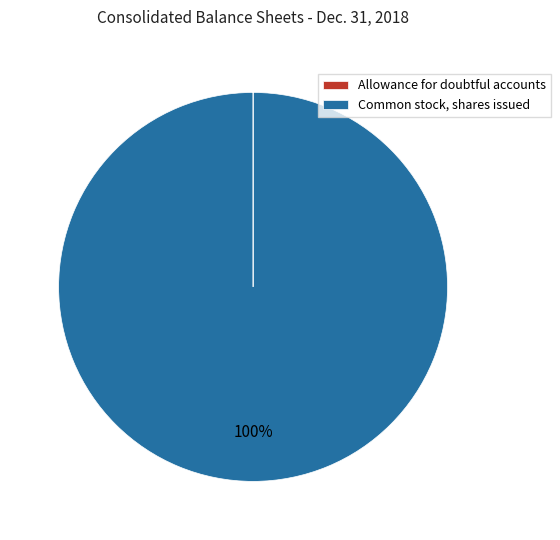

To the nearest percent, what is the average slice percentage?

50%